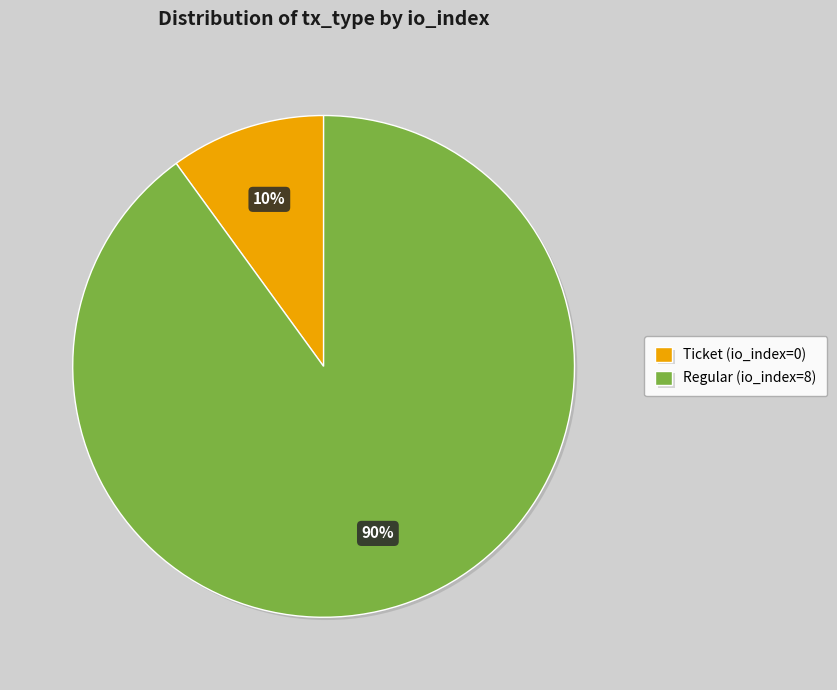

Do Ticket (io_index=0) and Regular (io_index=8) together represent more than half of the pie?

Yes